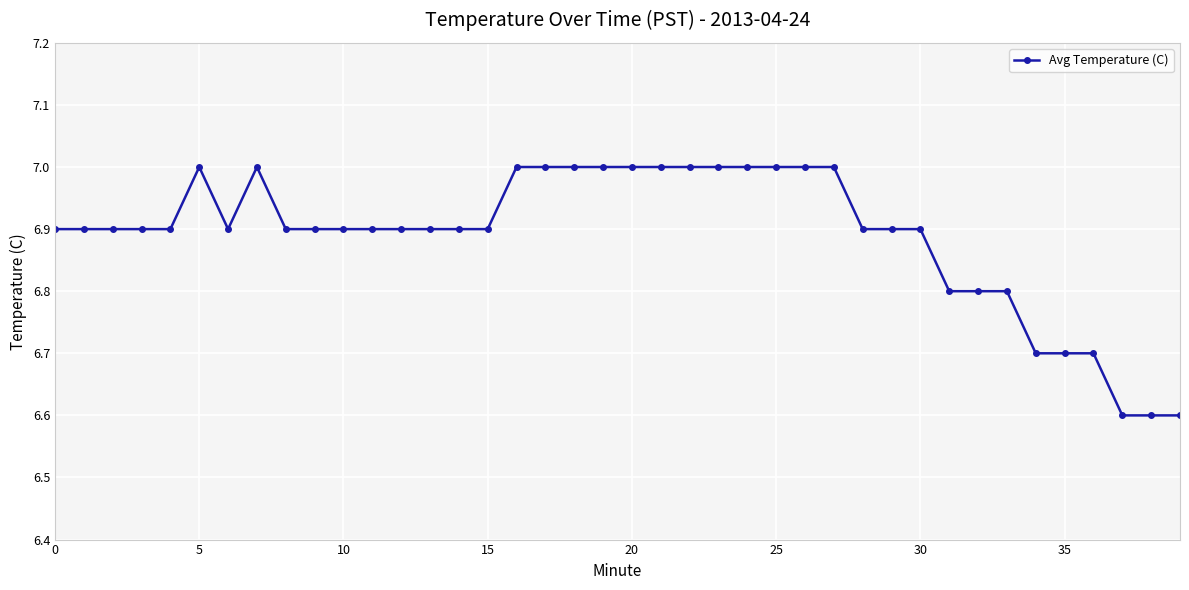

True or false: there are more than 1 points higher than both neighbors.

True